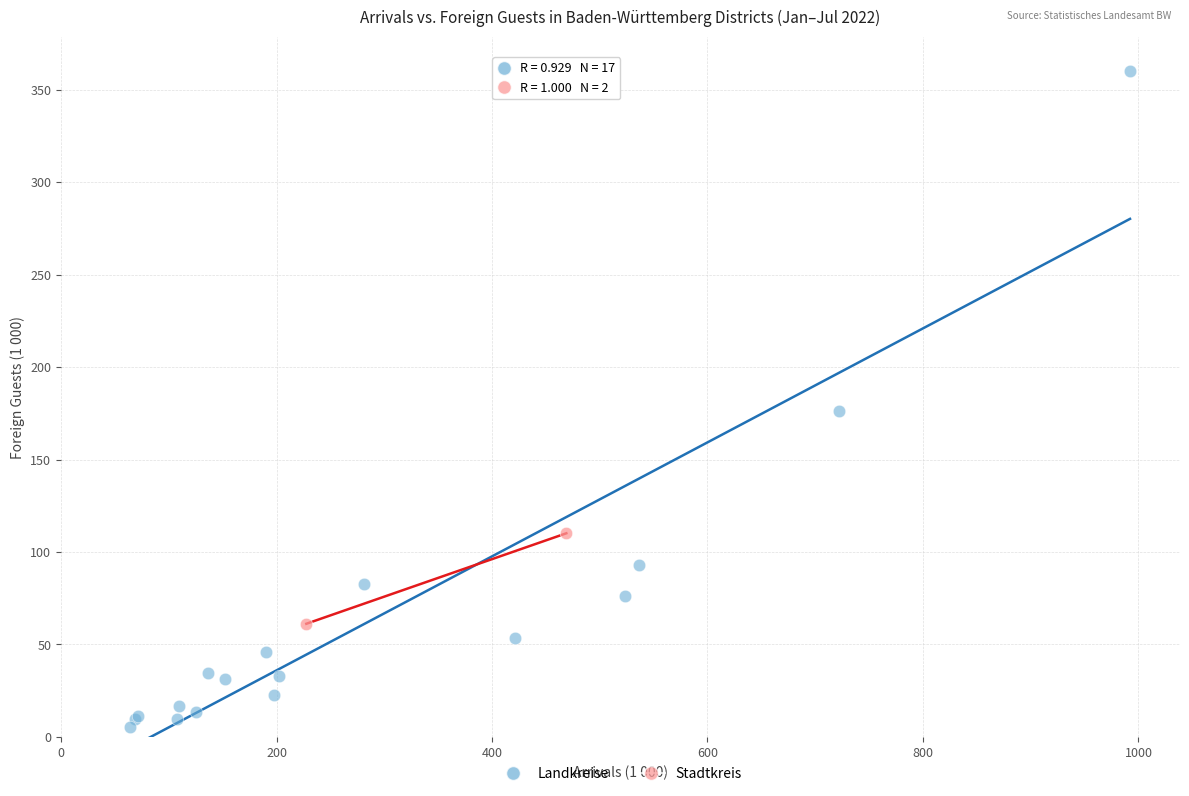

What are all the series names shown in the legend?

Landkreise, Stadtkreis